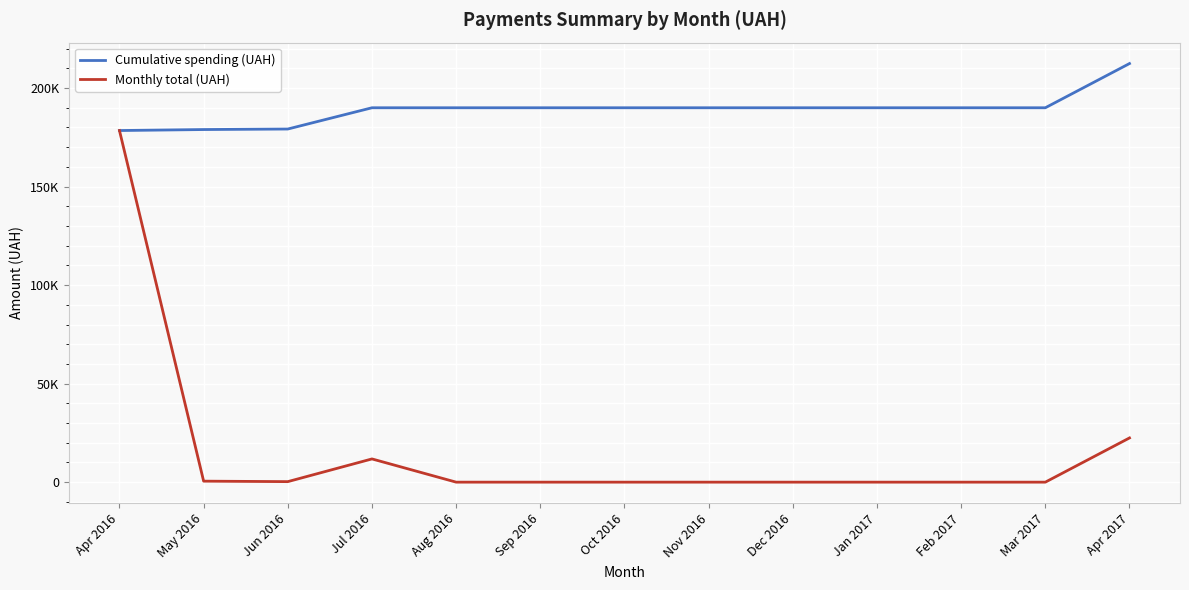

What is the sum of the Monthly total (UAH) values at Jul 2016 and Oct 2016?

11787.4